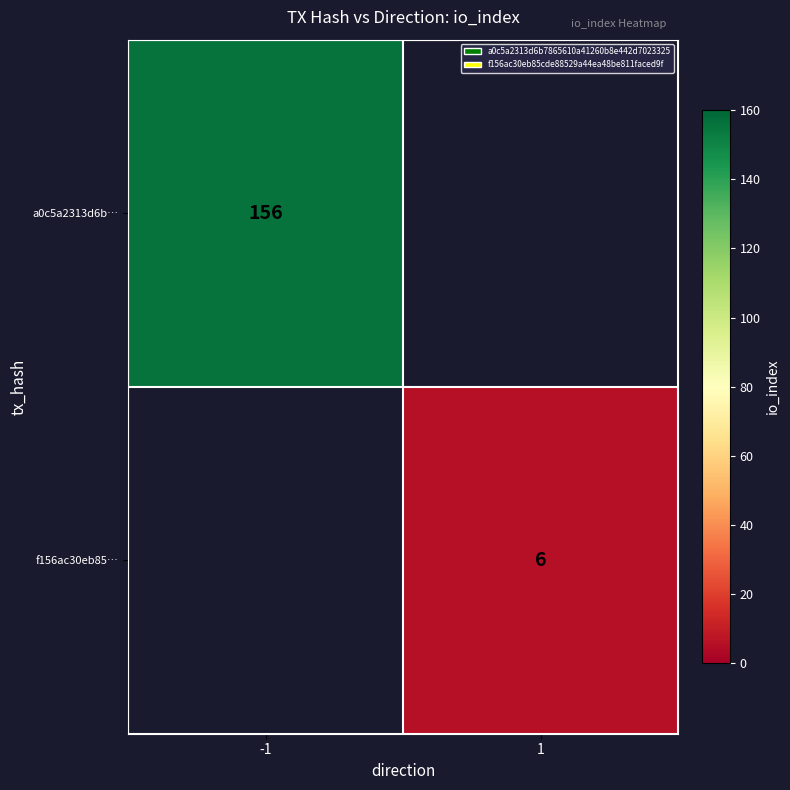

Is it true that f156ac30eb85… equals 6 at 1?

True